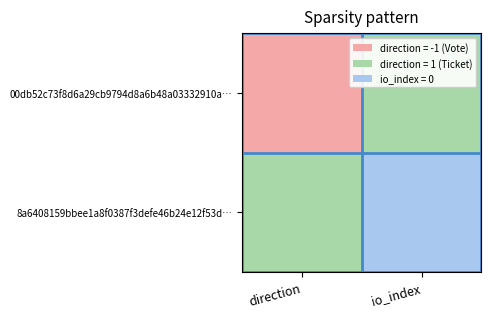

Count the 8a6408159bbee1a8f0387f3defe46b24e12f53d values in the range 0 to 1.

2